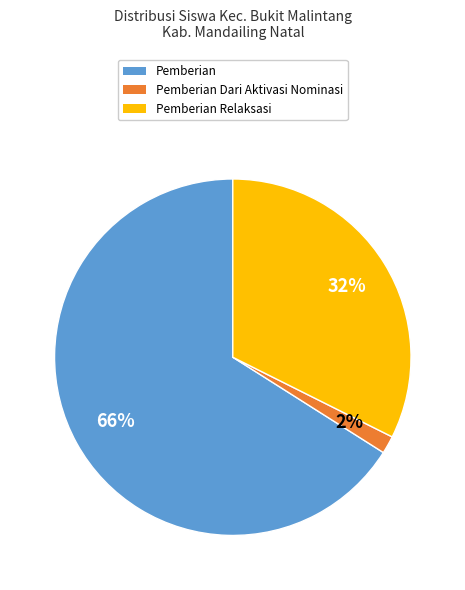

To the nearest percent, what is the average slice percentage?

33%